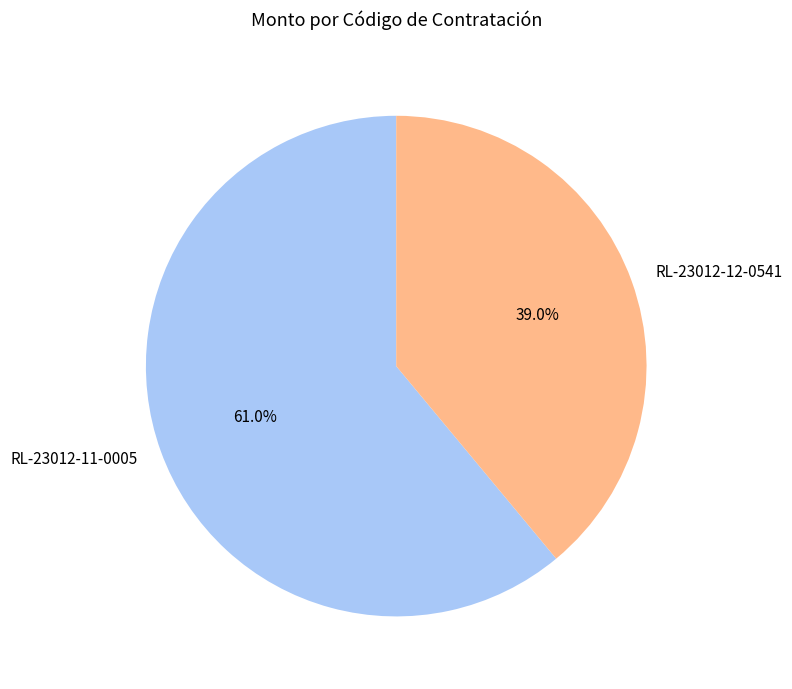

To the nearest percent, what is the average slice percentage?

50%